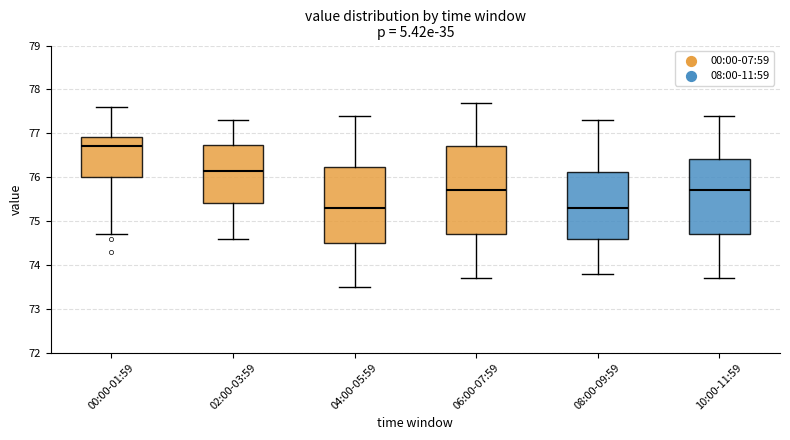

Reading left to right, transcribe this box plot: for each box, give where its median line is, the range the box spans, and where its two whiskers end, as read against the y-axis. The values are not printed on the chart, so give them approximately, as read against the axis.

00:00-01:59: median 76.7, box 76.0 to 76.9, whiskers 74.7 to 77.6
02:00-03:59: median 76.2, box 75.4 to 76.7, whiskers 74.6 to 77.3
04:00-05:59: median 75.3, box 74.5 to 76.2, whiskers 73.5 to 77.4
06:00-07:59: median 75.7, box 74.7 to 76.7, whiskers 73.7 to 77.7
08:00-09:59: median 75.3, box 74.6 to 76.1, whiskers 73.8 to 77.3
10:00-11:59: median 75.7, box 74.7 to 76.4, whiskers 73.7 to 77.4